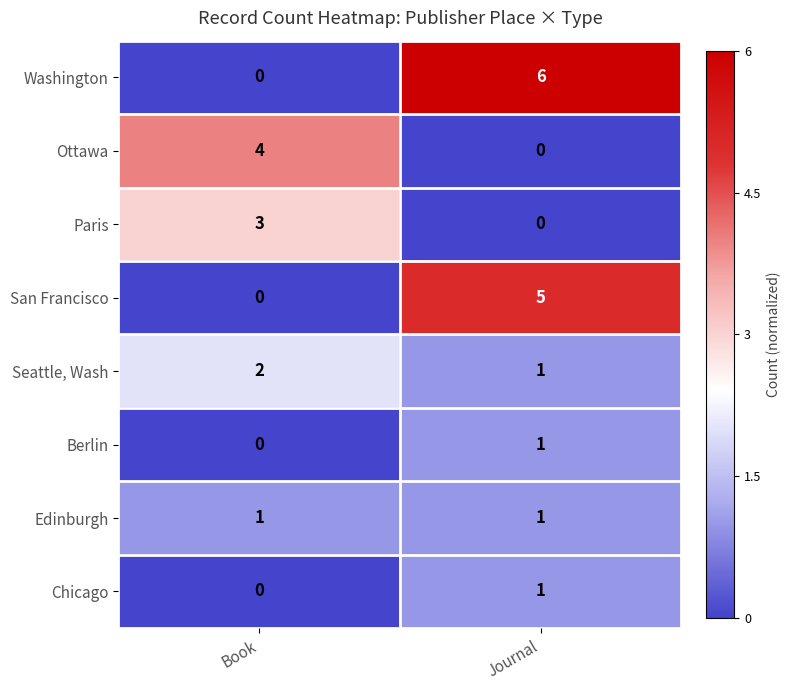

What is the greatest value displayed?

6